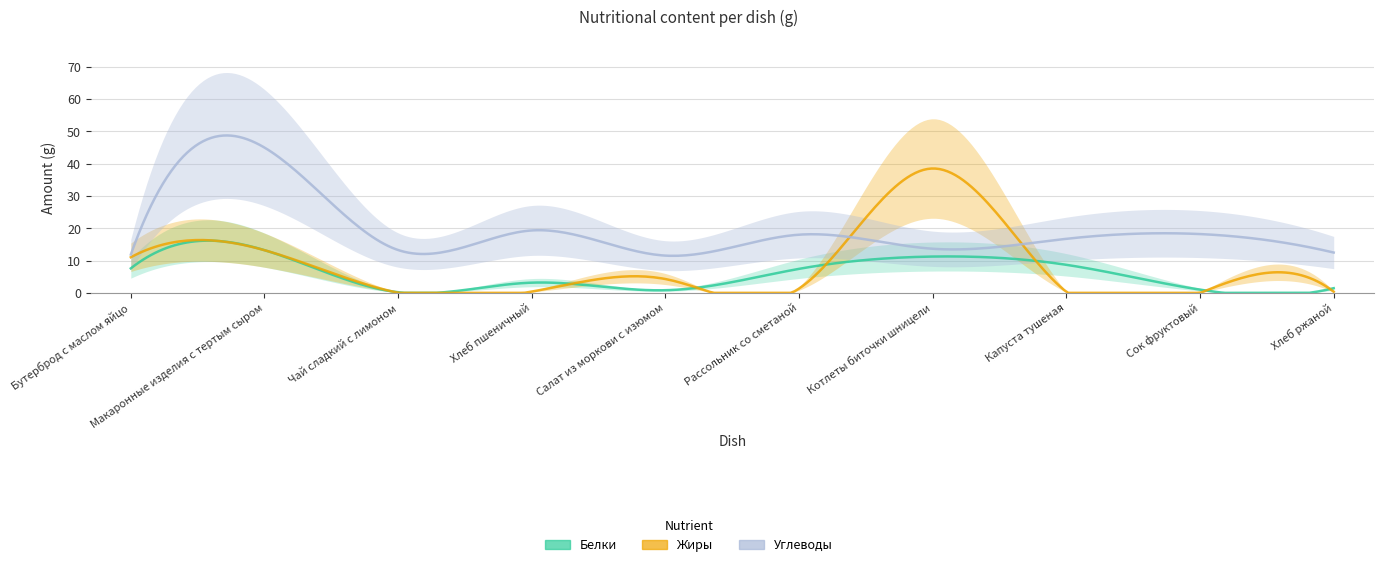

What is the total value across all series at Чай сладкий с лимоном?

13.5